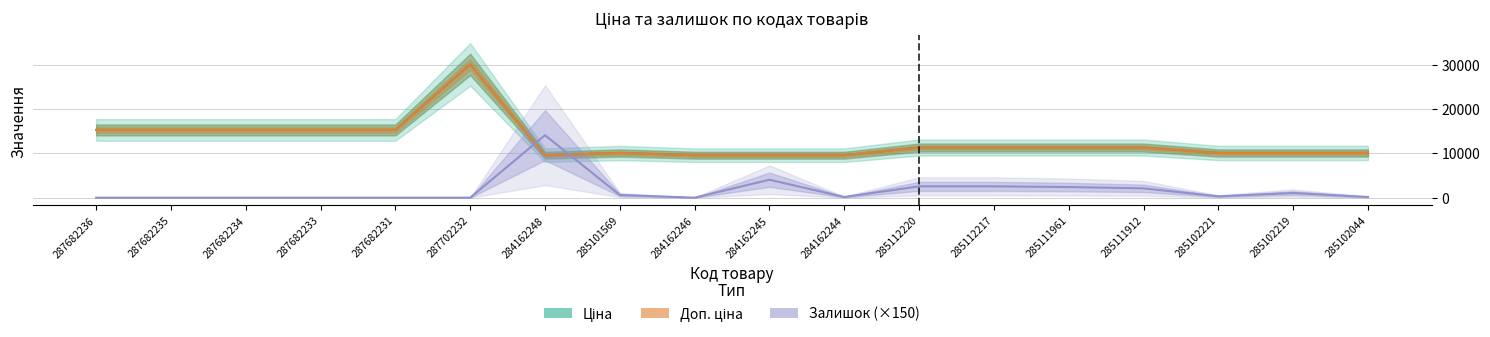

Which series has the largest range (max minus min)?

Ціна